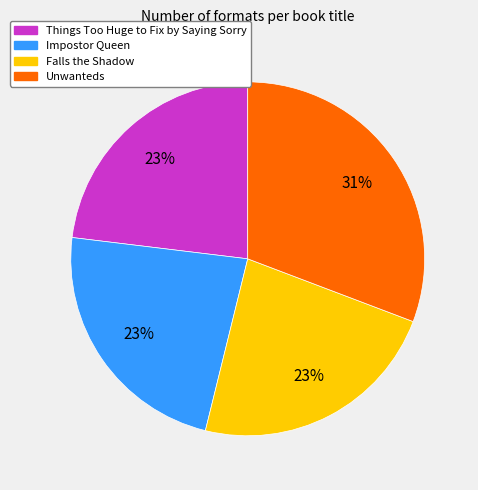

Do Things Too Huge to Fix by Saying Sorry and Unwanteds together represent more than half of the pie?

Yes